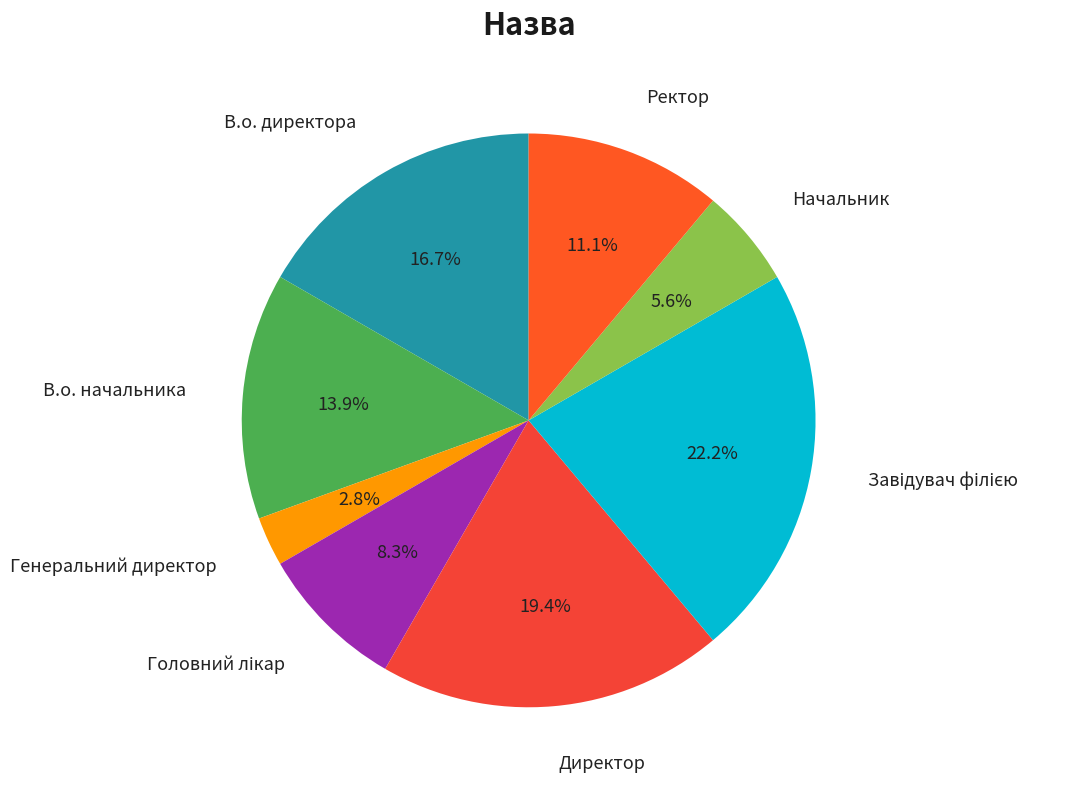

How many segments does this pie chart have?

8